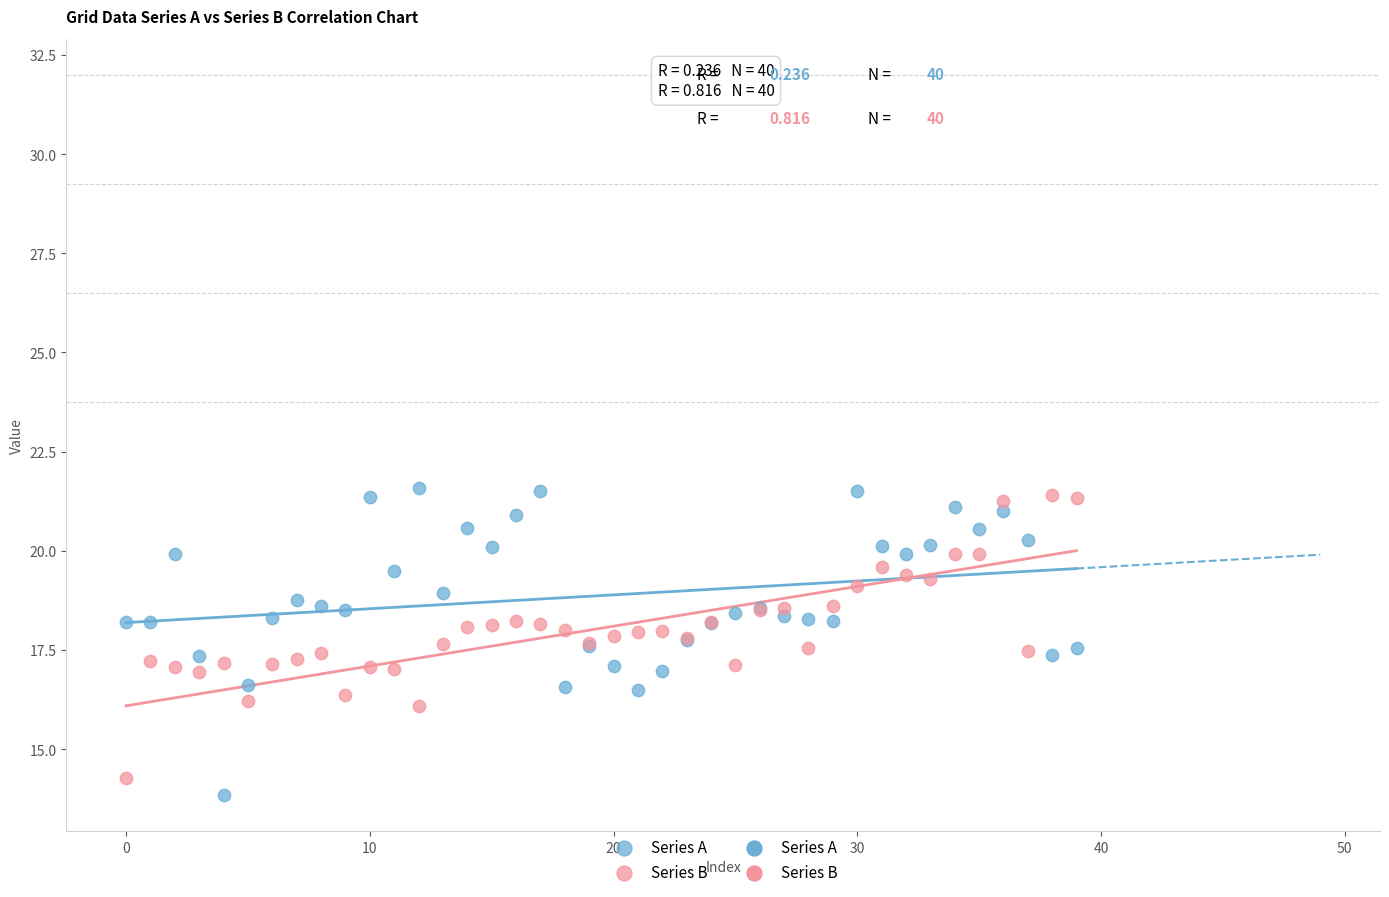

Which series contains the highest Y value?

Series A